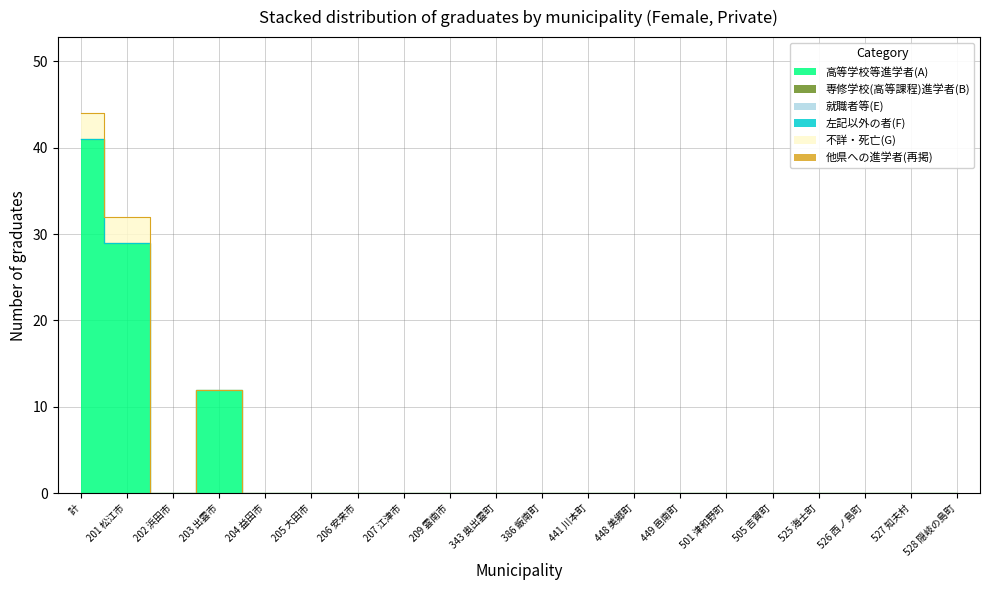

What is the difference between the second highest and second lowest values in the 高等学校等進学者(A) series?

29